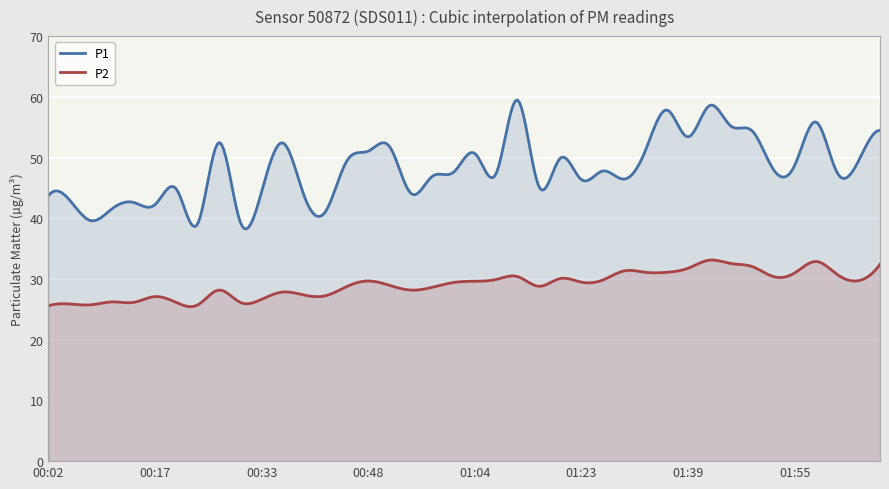

How many lines are shown in the chart?

2